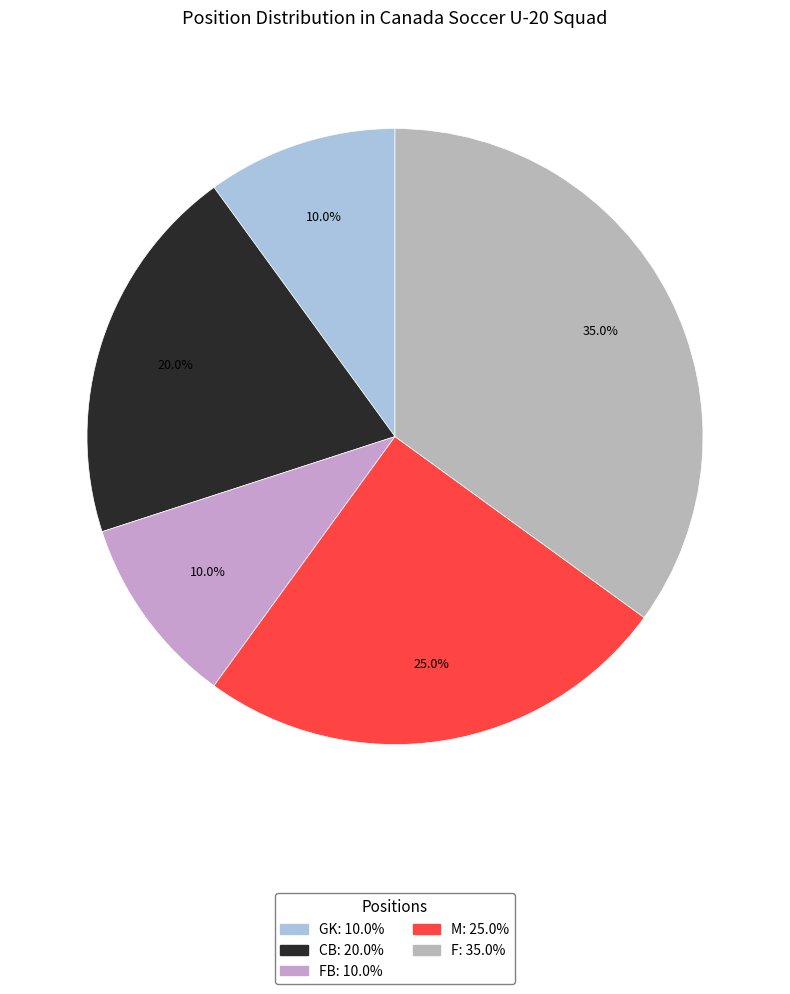

Is there any slice that represents more than half of the pie?

No